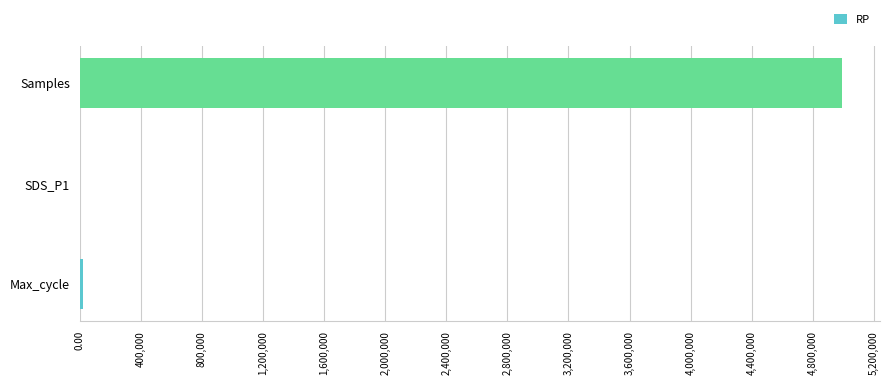

Is it true that the value at Samples is 6730455.4?

False